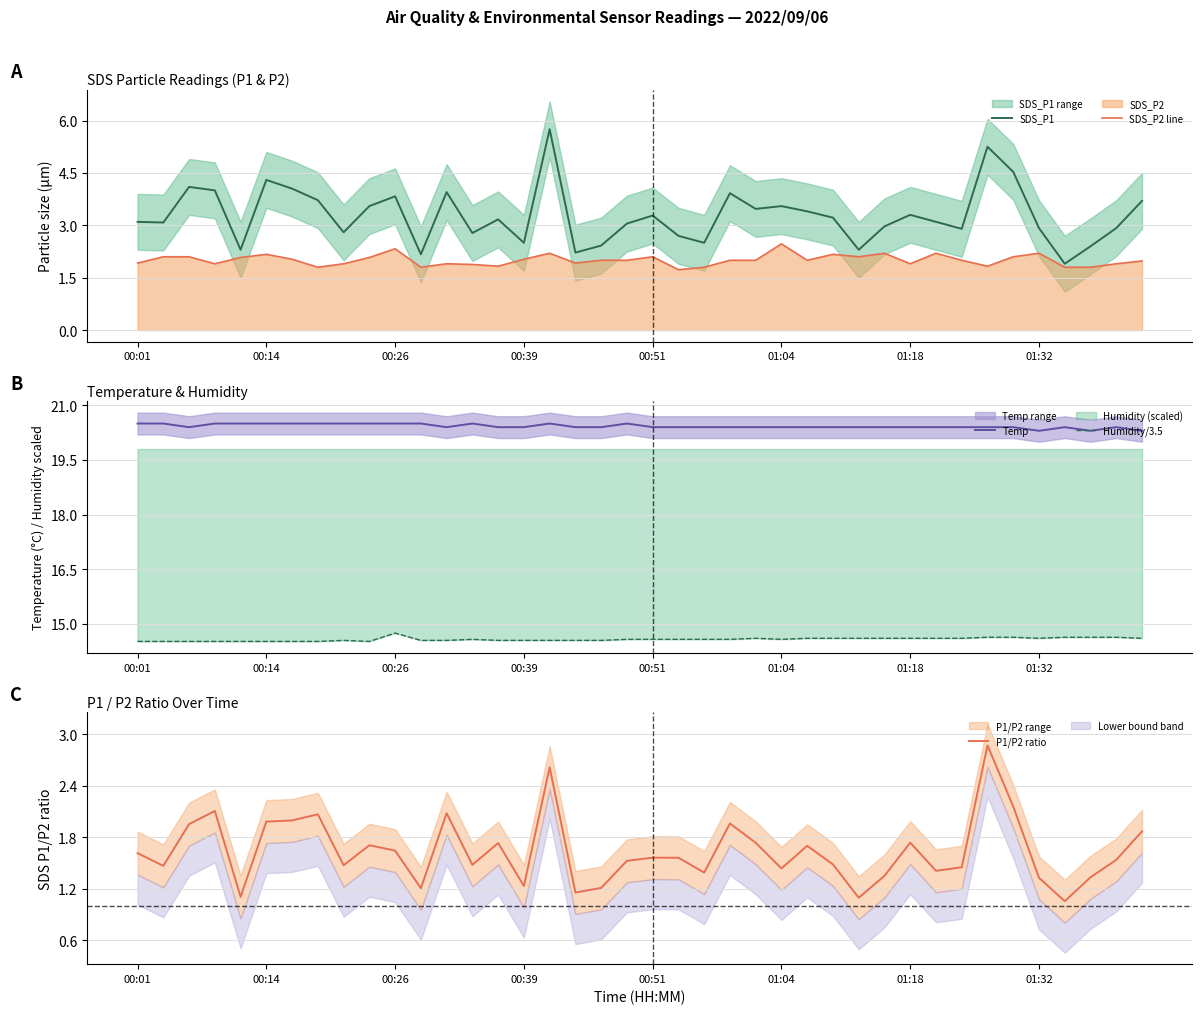

True or false: SDS_P1 has a value of 3.1 at 00:01.

True